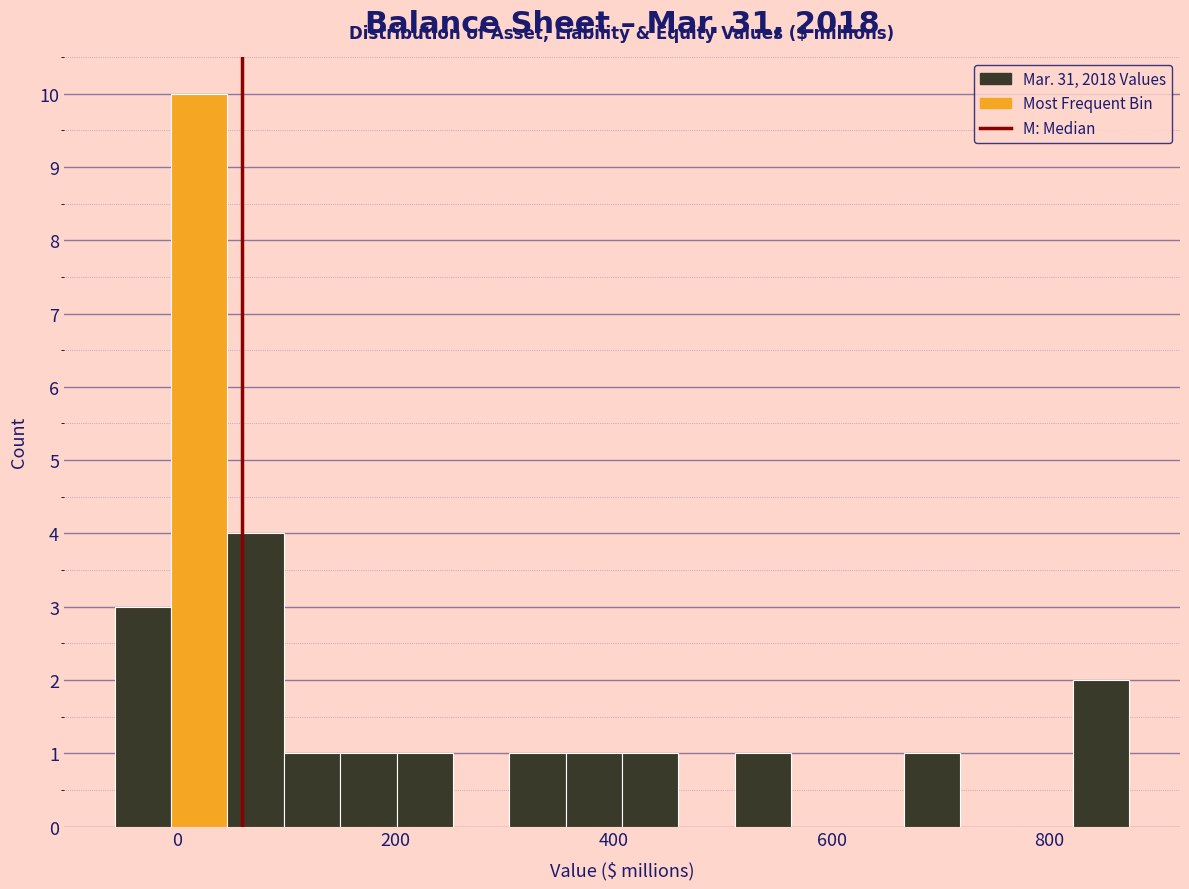

Around what value on the x-axis is the tallest bar? Give the approximate position of its centre, as read against the axis.

20